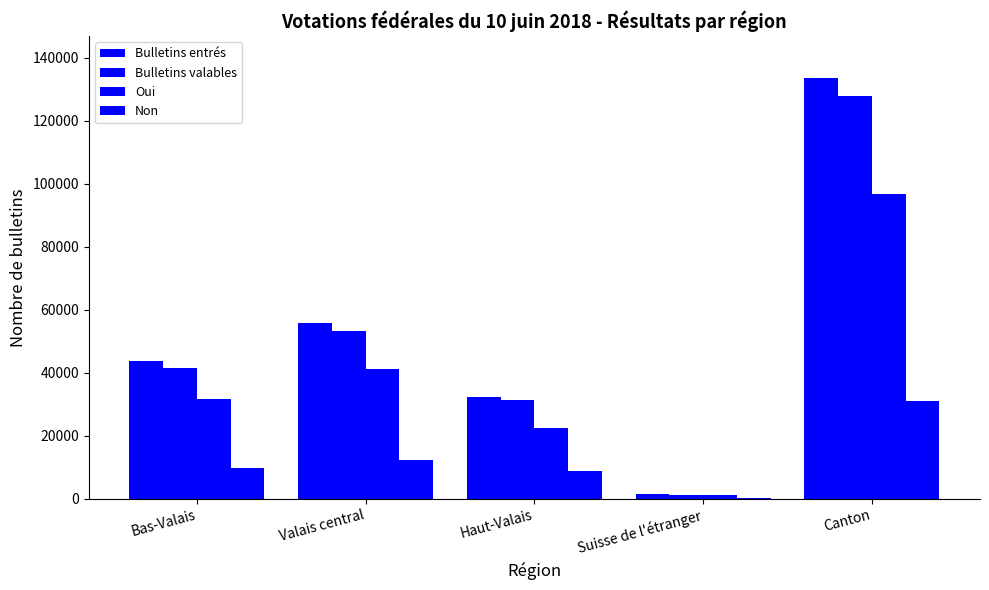

What is the difference between the maximum and minimum values in the Bulletins valables series?

126397